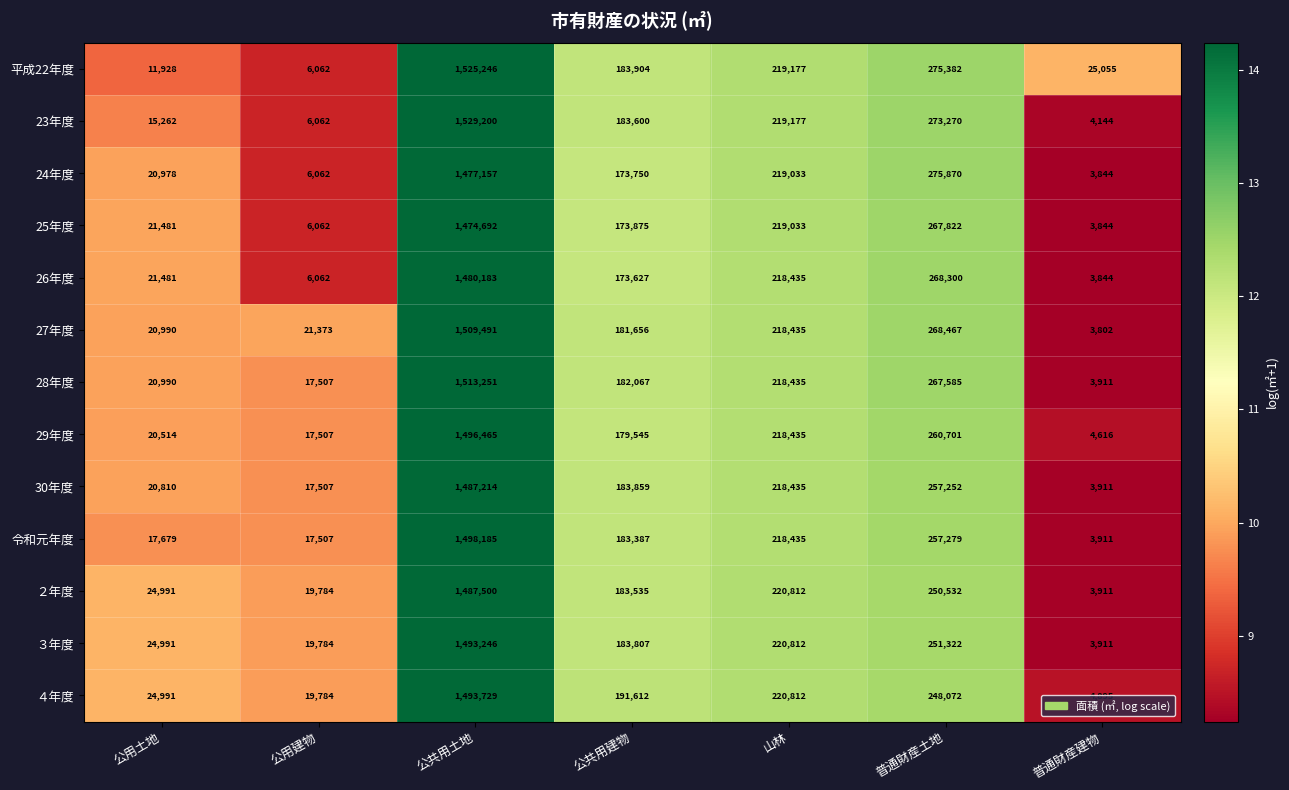

Between 普通財産土地 and 普通財産建物, which series saw the biggest shift?

24年度